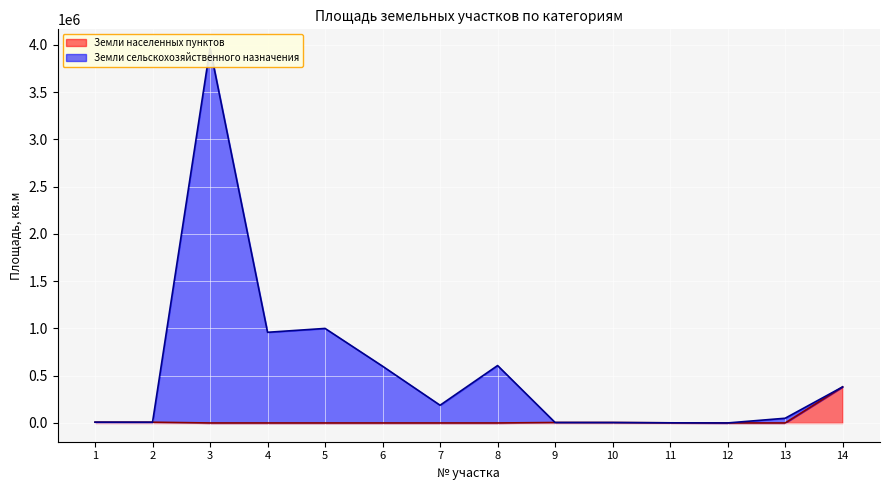

Between 13 and 7, which is larger?

13